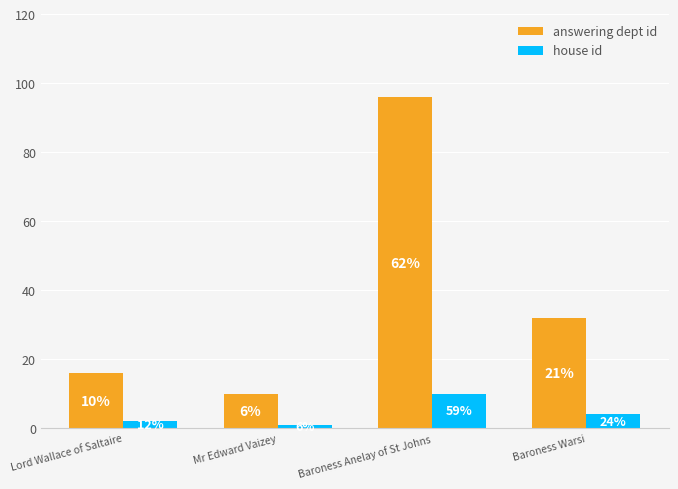

Where does the house id series first go above 4?

Baroness Anelay of St Johns